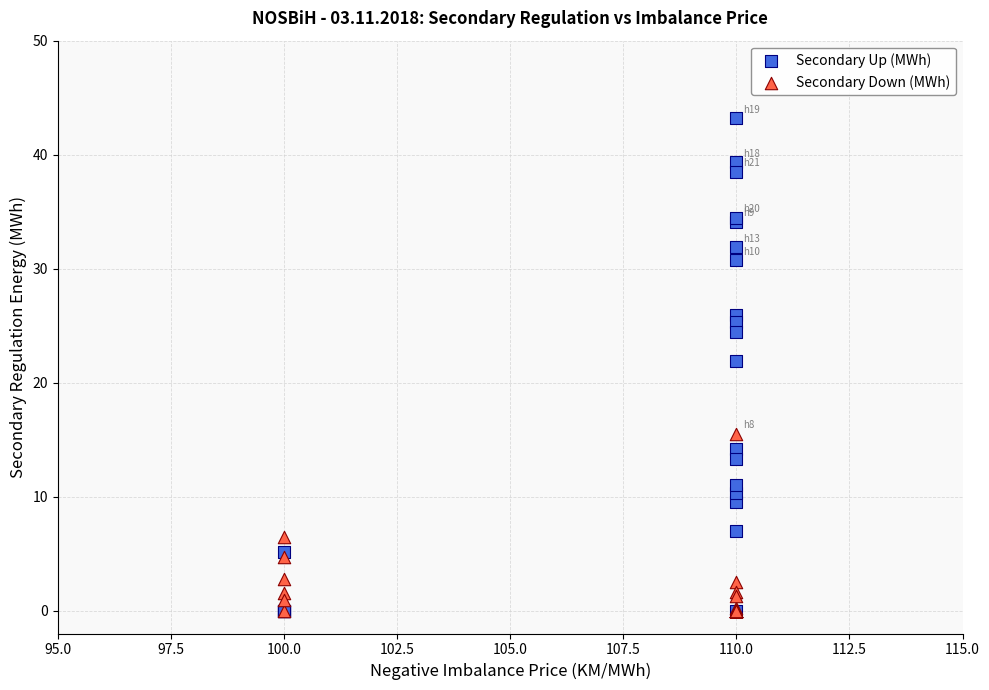

Across all series, what Y value is closest to 21?

21.9